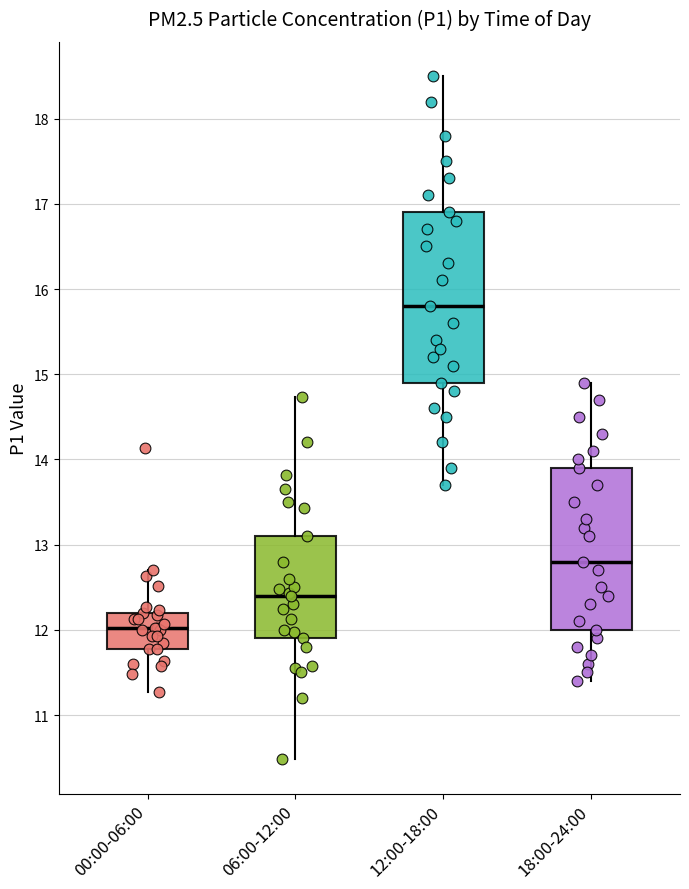

Reading left to right, transcribe this box plot: for each box, give where its median line is, the range the box spans, and where its two whiskers end, as read against the y-axis. The values are not printed on the chart, so give them approximately, as read against the axis.

00:00-06:00: median 12.0, box 11.8 to 12.2, whiskers 11.3 to 12.7
06:00-12:00: median 12.4, box 11.9 to 13.1, whiskers 10.5 to 14.7
12:00-18:00: median 15.8, box 14.9 to 16.9, whiskers 13.7 to 18.5
18:00-24:00: median 12.8, box 12.0 to 13.9, whiskers 11.4 to 14.9